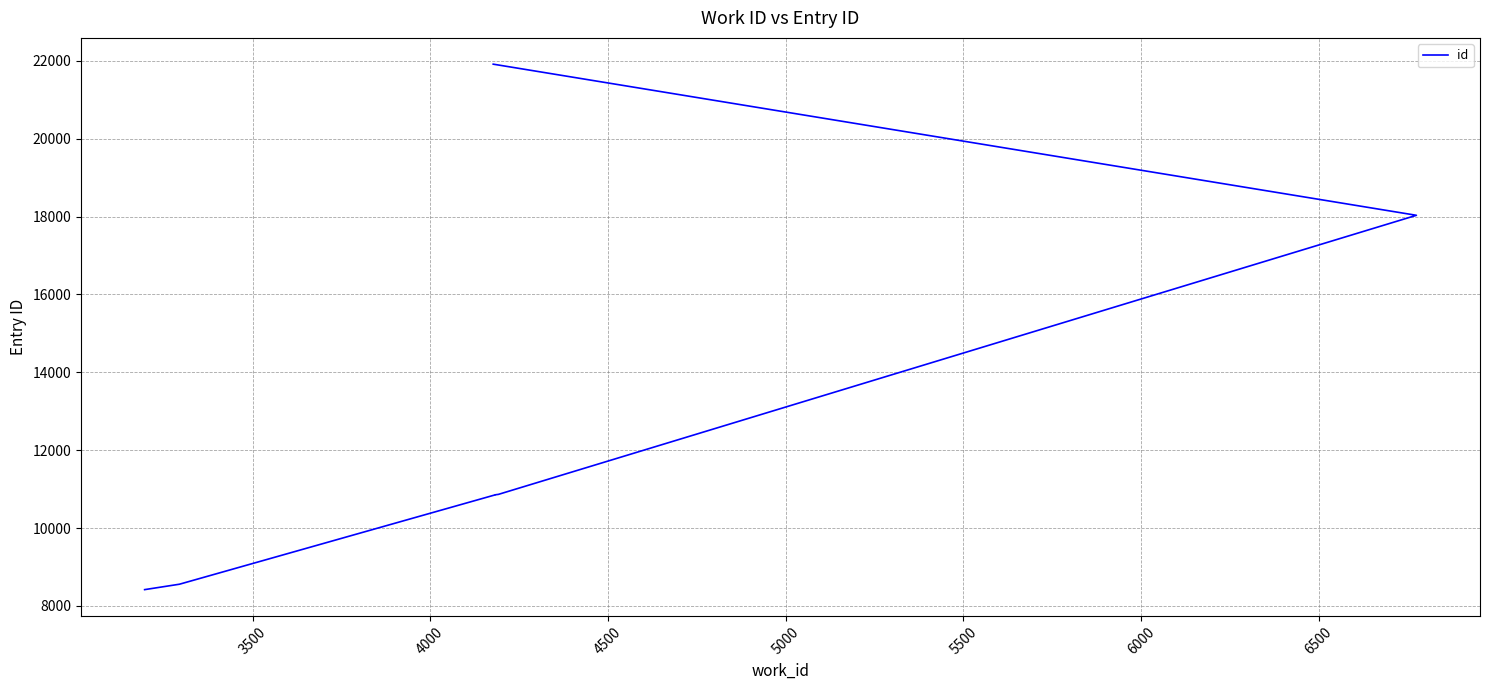

Approximately how many times larger is the value at 4500 compared to 5000?

1.0